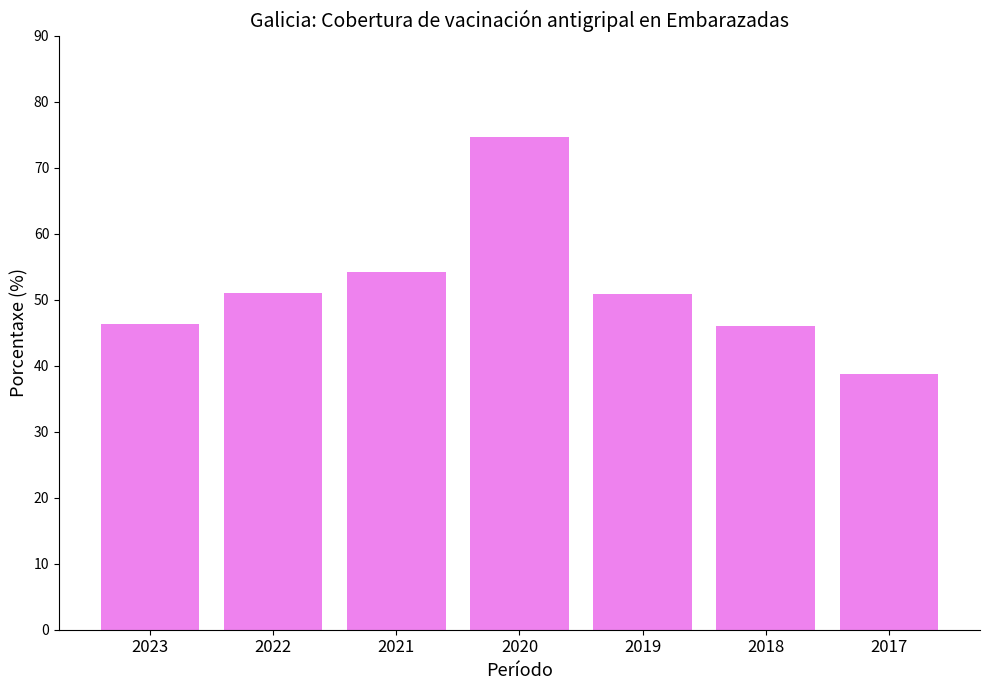

How many distinct data groups are displayed?

1